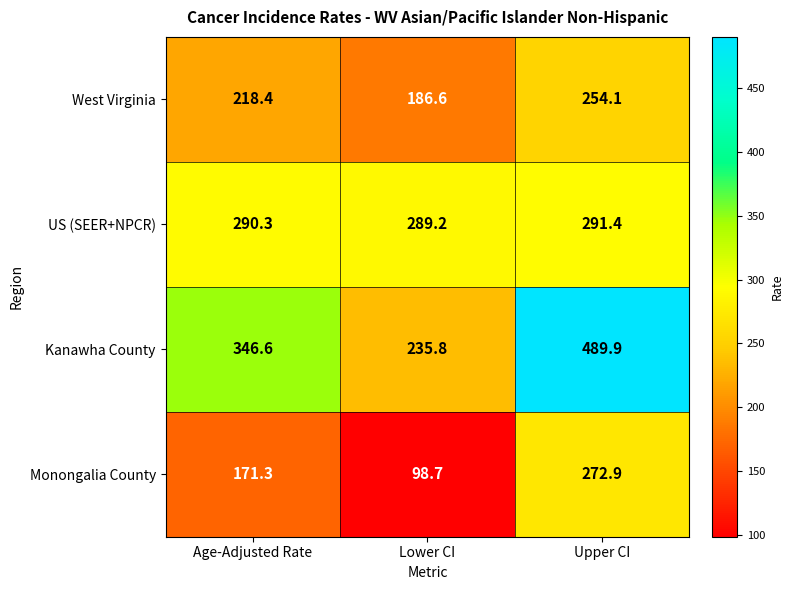

Reading left to right, list all the values displayed in this chart.

West Virginia: Age-Adjusted Rate=218.4	Lower CI=186.6	Upper CI=254.1
US (SEER+NPCR): Age-Adjusted Rate=290.3	Lower CI=289.2	Upper CI=291.4
Kanawha County: Age-Adjusted Rate=346.6	Lower CI=235.8	Upper CI=489.9
Monongalia County: Age-Adjusted Rate=171.3	Lower CI=98.7	Upper CI=272.9